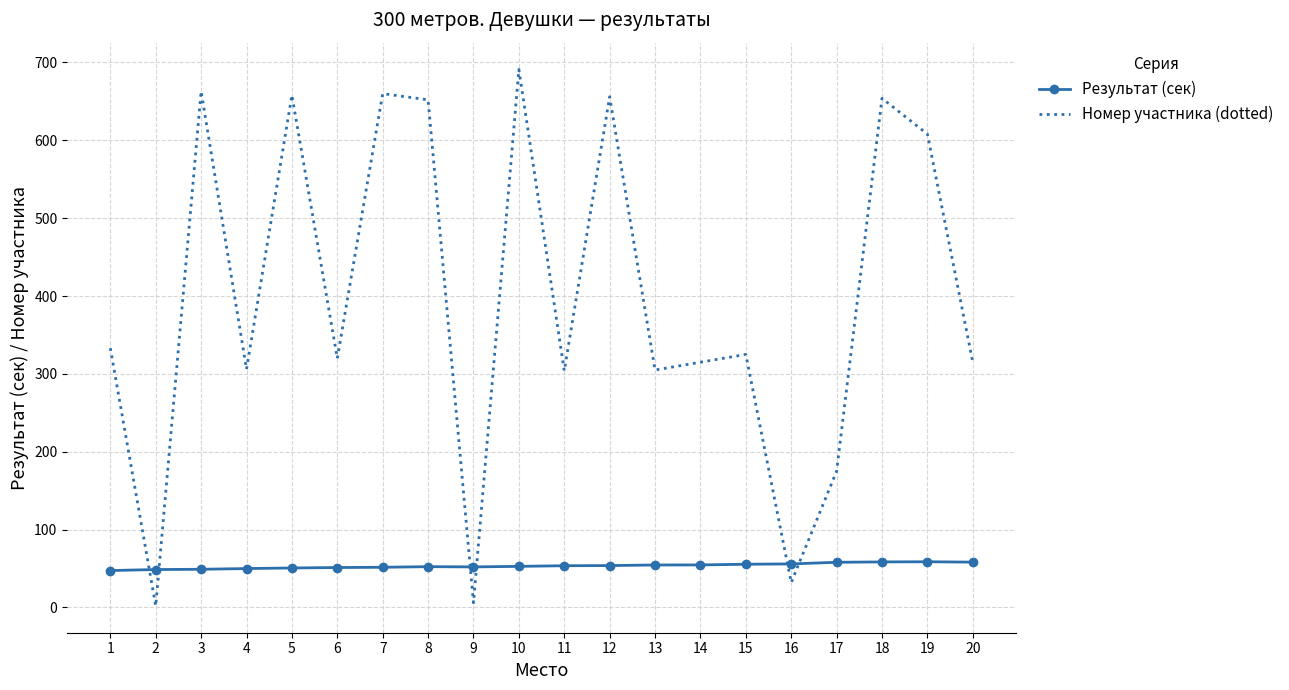

What is the minimum value for Результат (сек)?

47.4